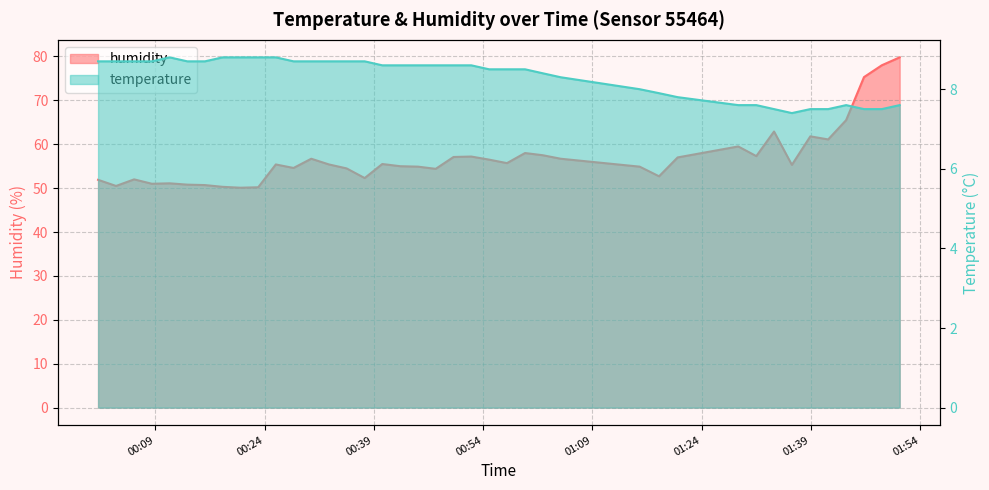

What value does the temperature series have at 2023-04-09T01:38:55?

7.5